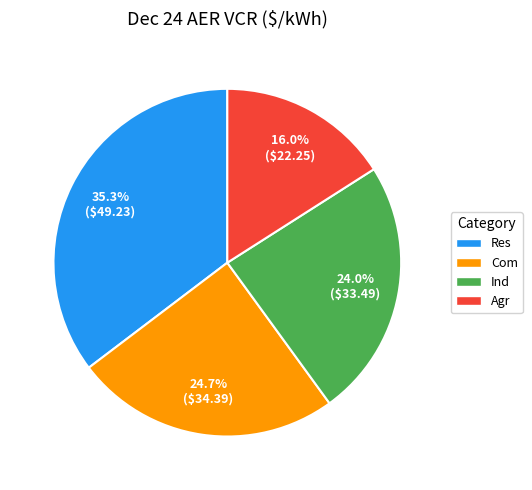

Does any single category account for the majority?

No